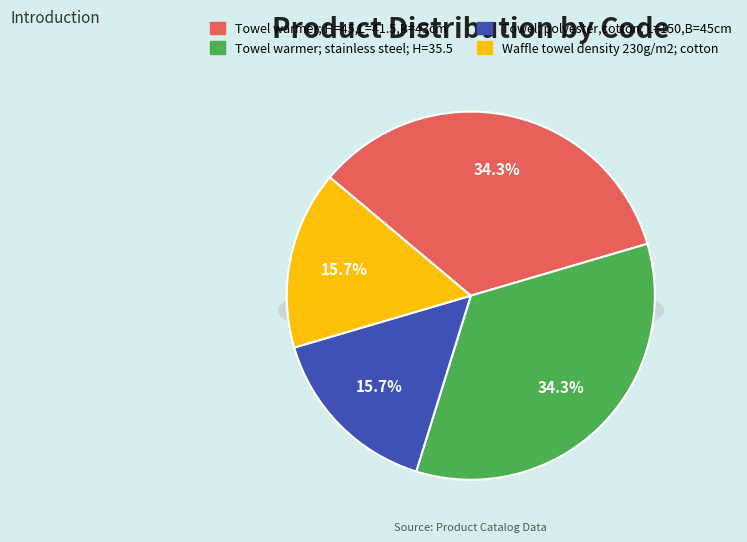

Which category has the smallest portion of the pie?

Waffle towel density 230g/m2; cotton